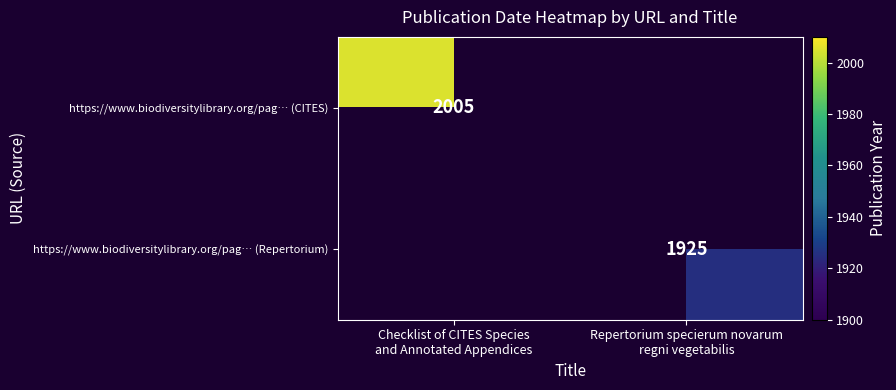

At how many categories does at least one series exceed 1976?

1